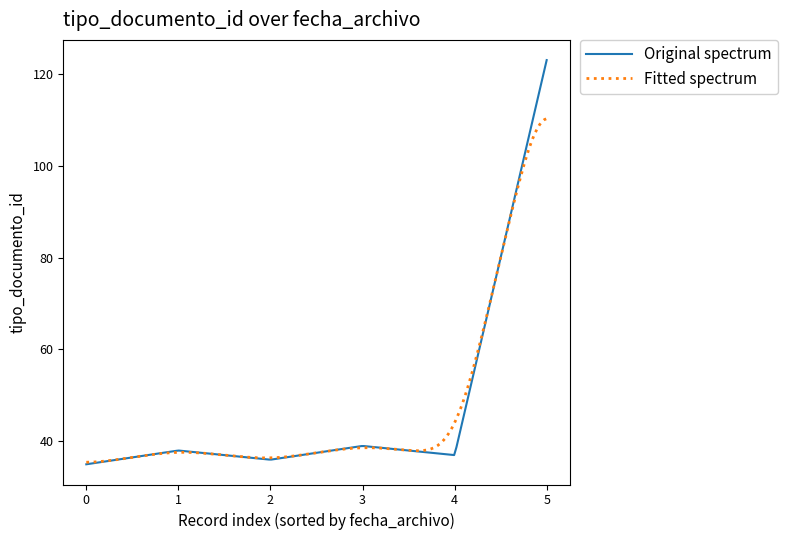

Rank the series by their maximum value, from highest to lowest.

Original spectrum, Fitted spectrum